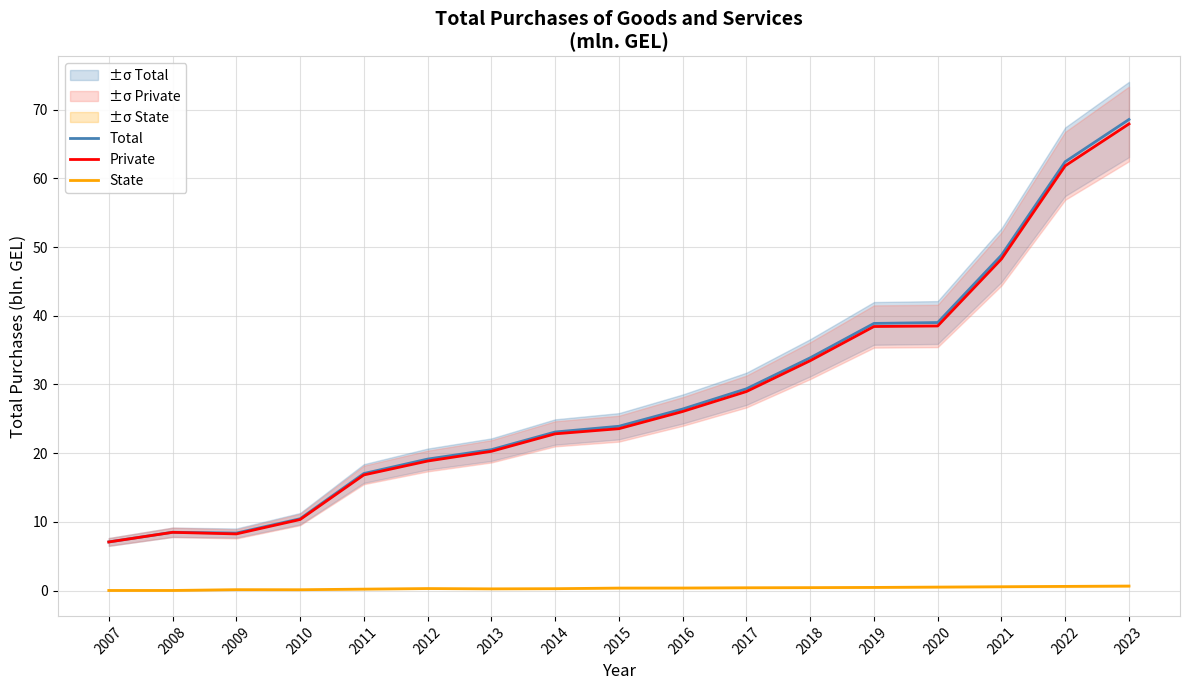

Is it true that State equals 0.3 at 2012?

True